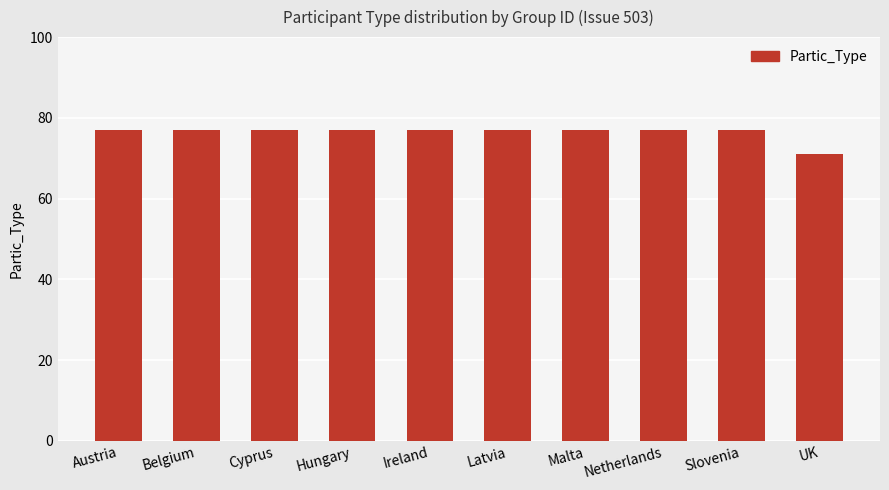

Reading right to left, transcribe all the data shown in this chart.

UK=71	Slovenia=77	Netherlands=77	Malta=77	Latvia=77	Ireland=77	Hungary=77	Cyprus=77	Belgium=77	Austria=77